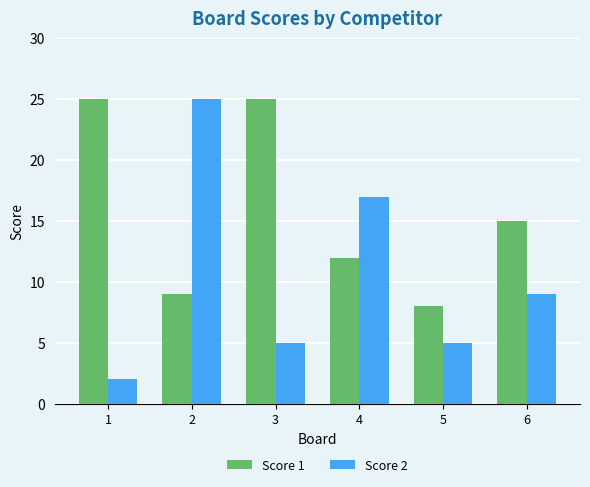

What is the average value of the Score 1 series?

16